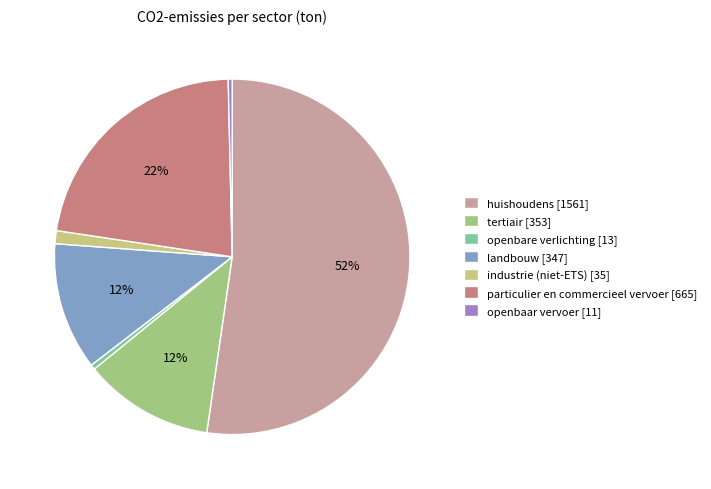

What is the largest slice in the pie chart?

huishoudens